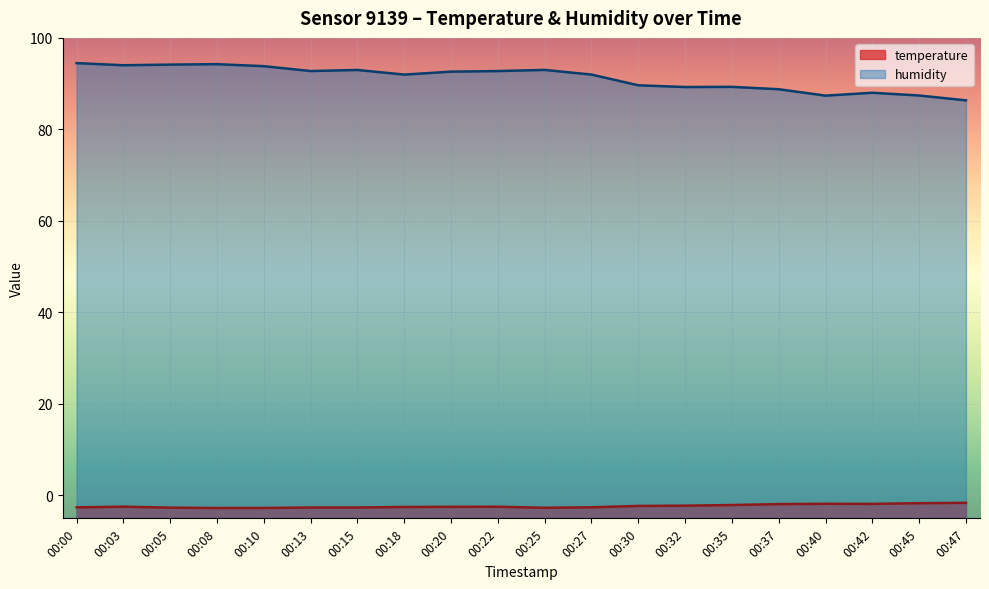

Between 00:00 and 00:10, which is larger?

00:00